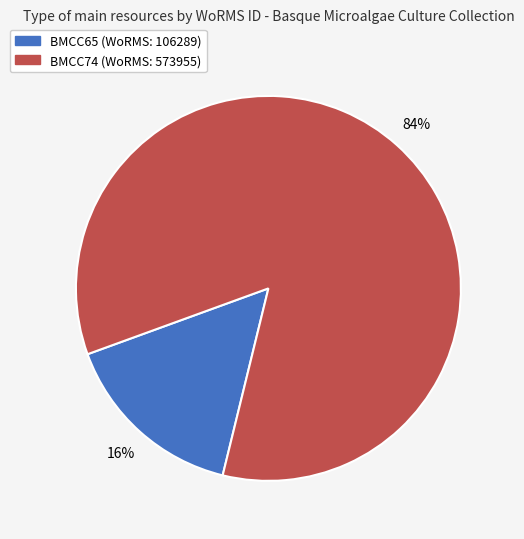

To the nearest percent, what portion does BMCC65 represent?

16%